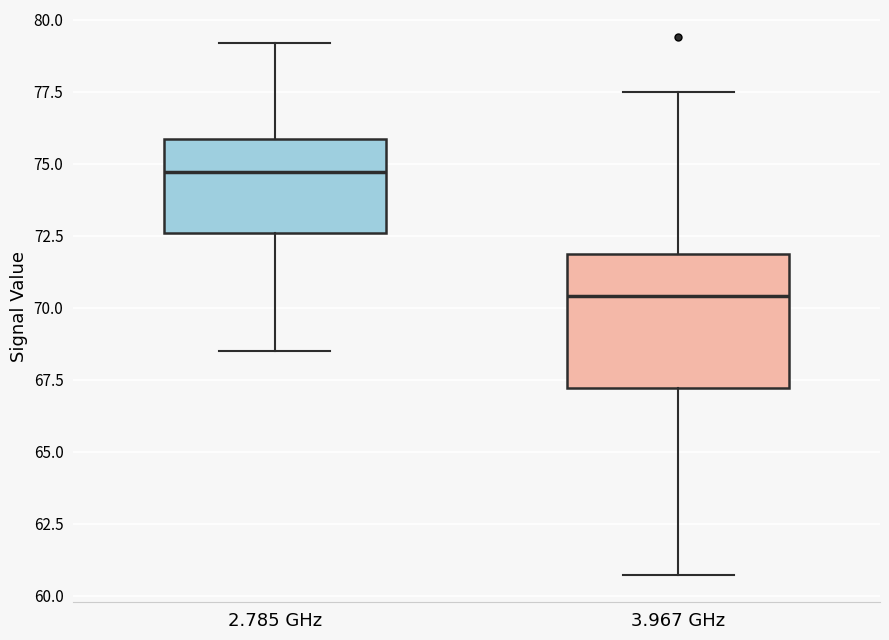

Which box is the tallest, from its lower edge to its upper edge?

3.967 GHz